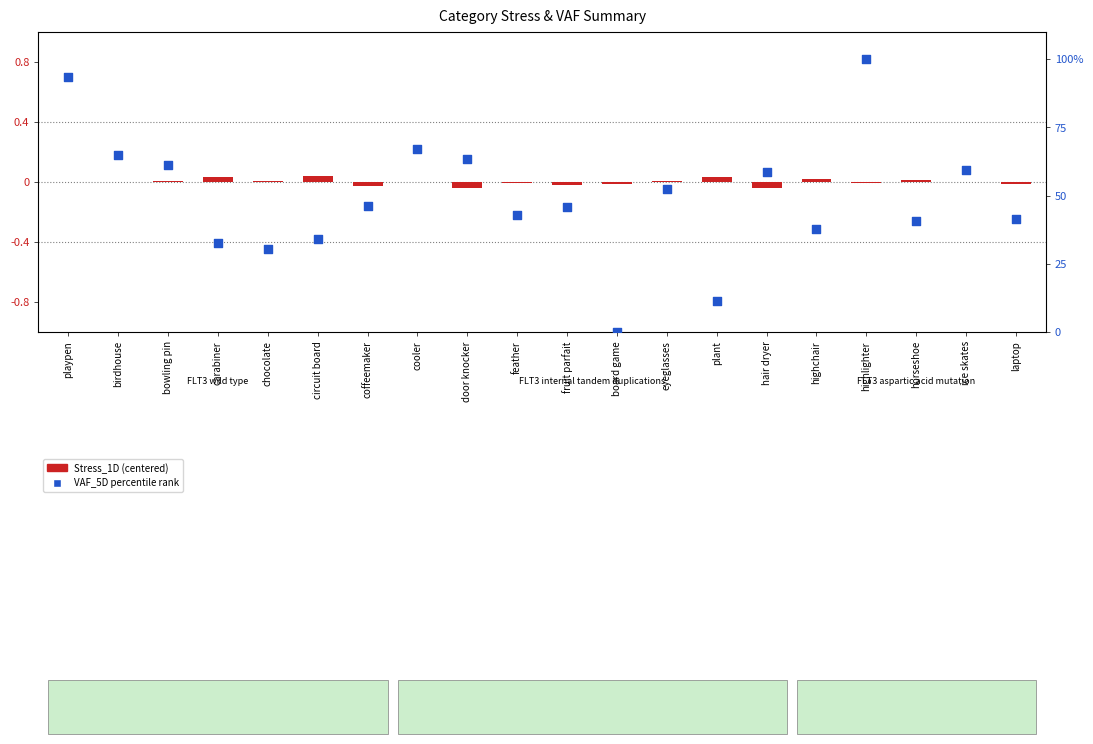

At which category is the sum across all series the highest?

highlighter